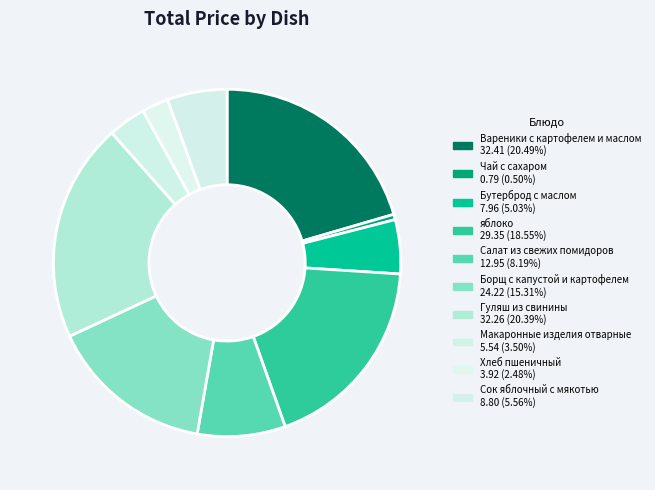

Which category has the biggest portion of the pie?

Вареники с картофелем и маслом